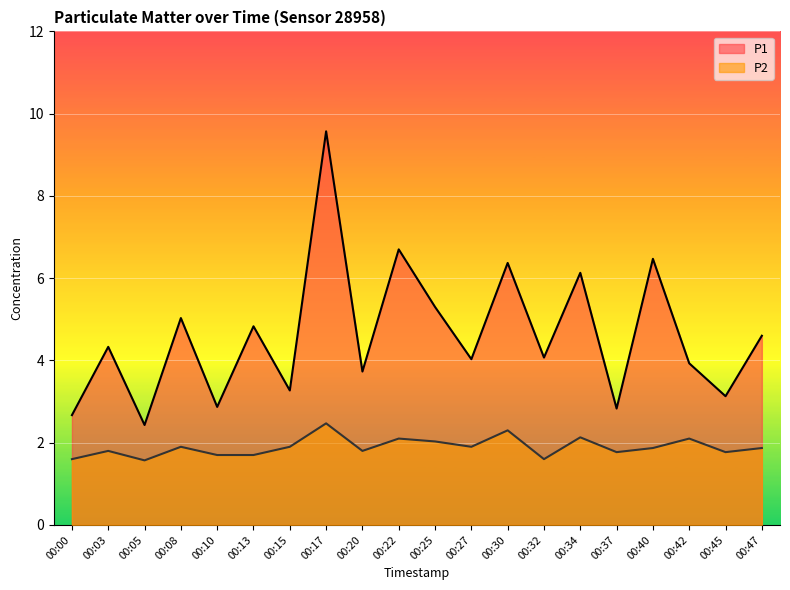

What is the difference between the P1 values at 00:13 and 00:45?

1.7